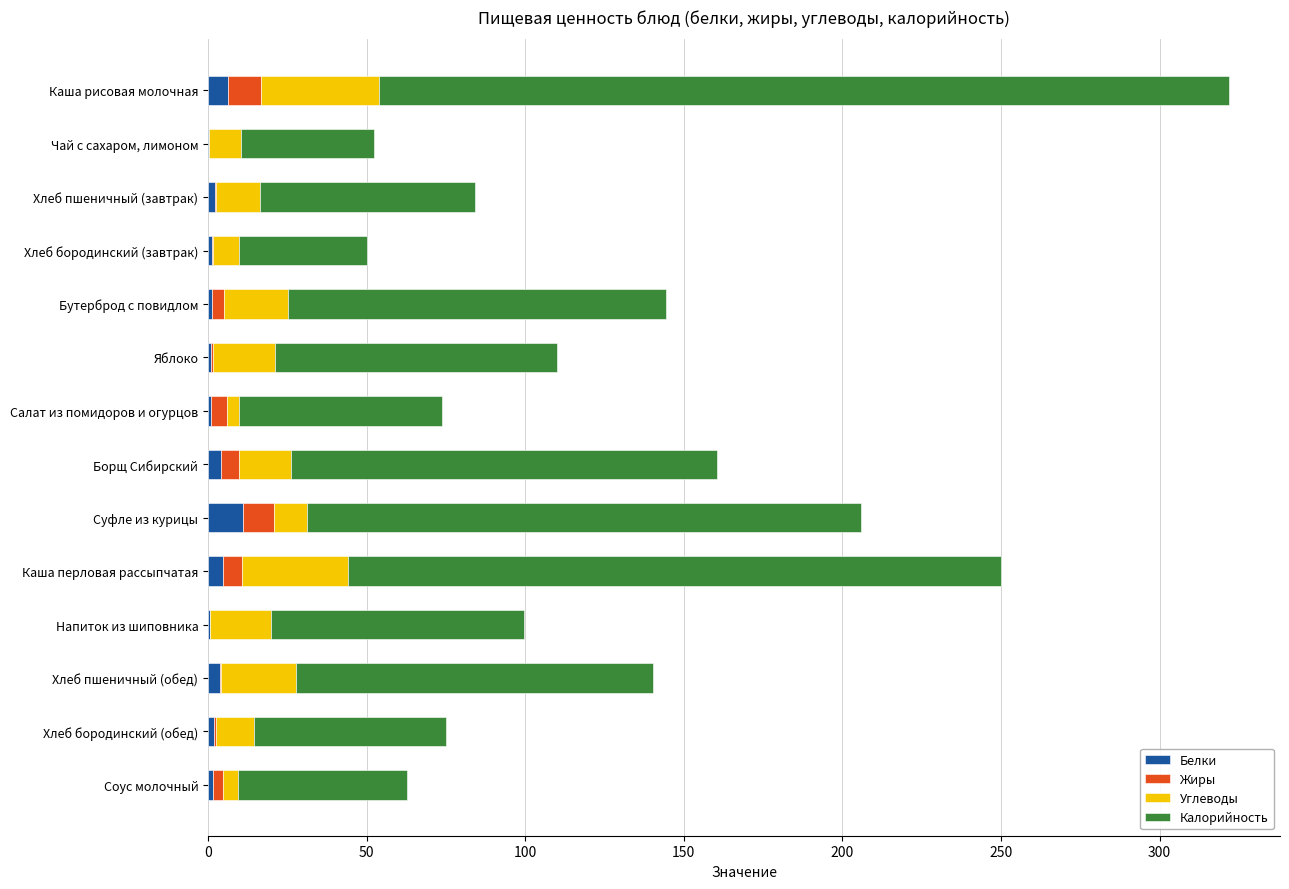

What is the highest value of the Белки series?

11.1